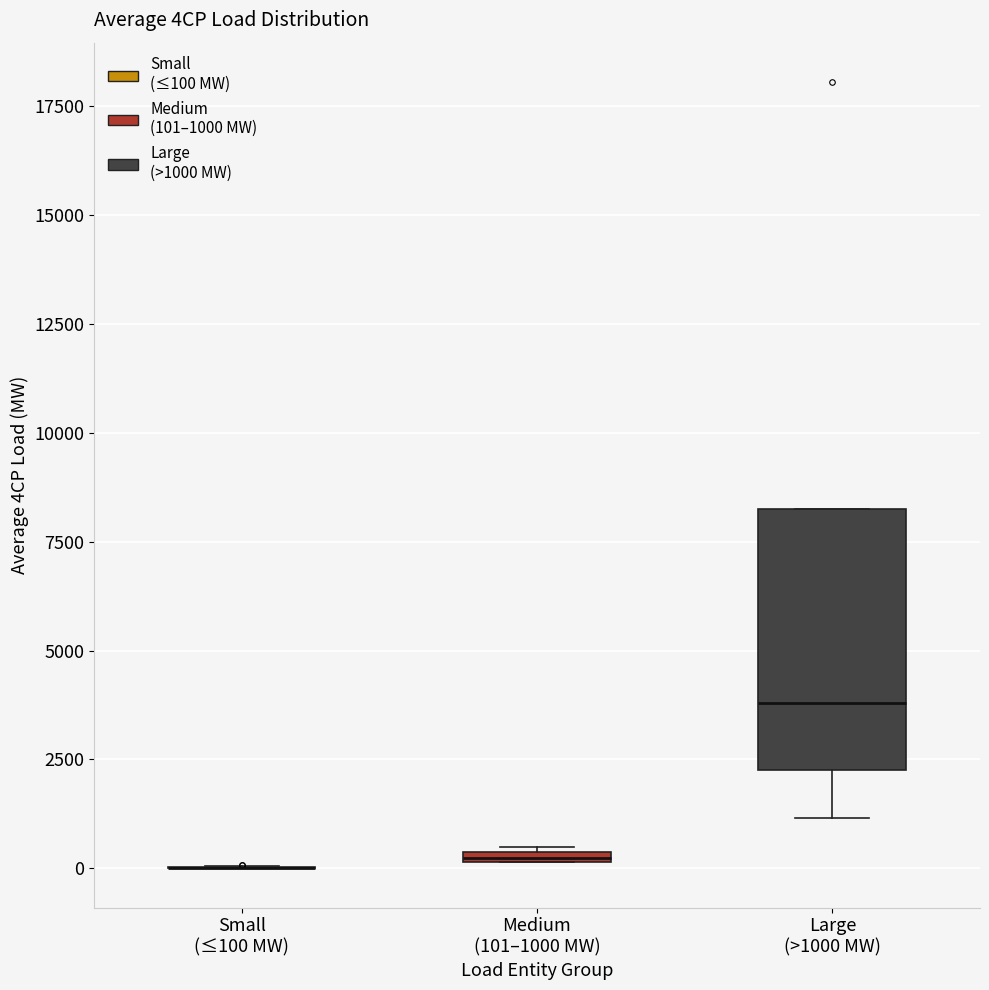

Comparing the boxes themselves (not the whiskers), which one is the tallest?

Large (>1000 MW)